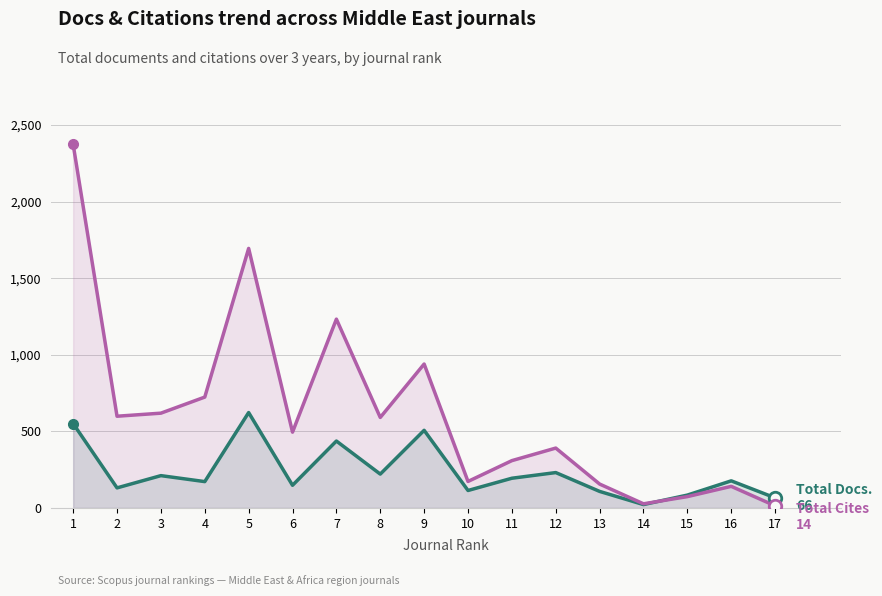

How many interior local peaks does the Total Cites (3years) series have?

5